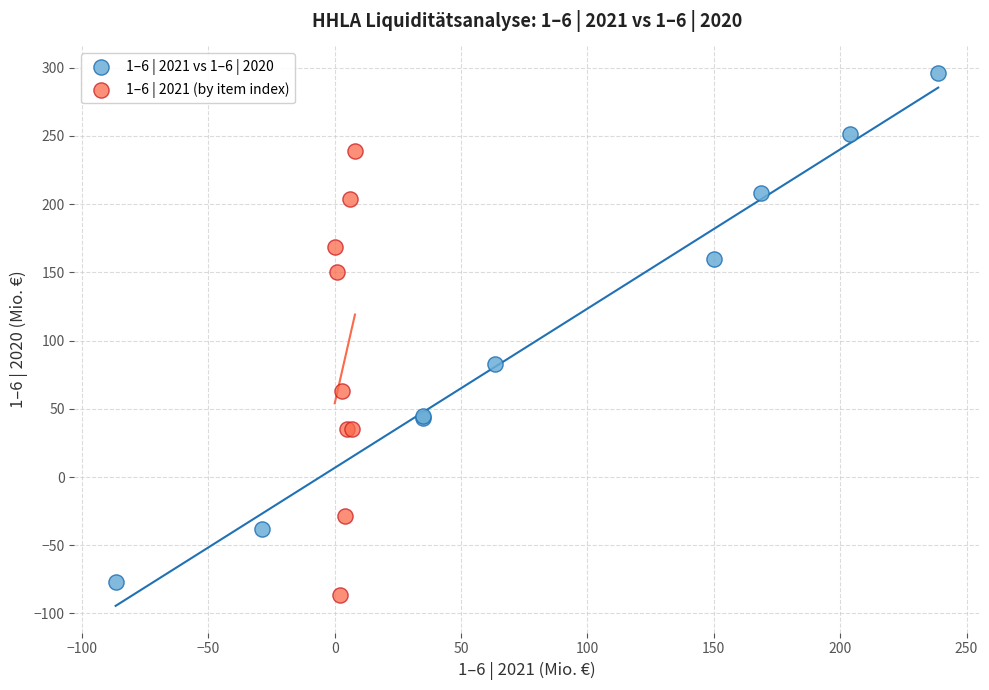

Which series has the largest Y range (max minus min)?

1–6 | 2021 vs 1–6 | 2020